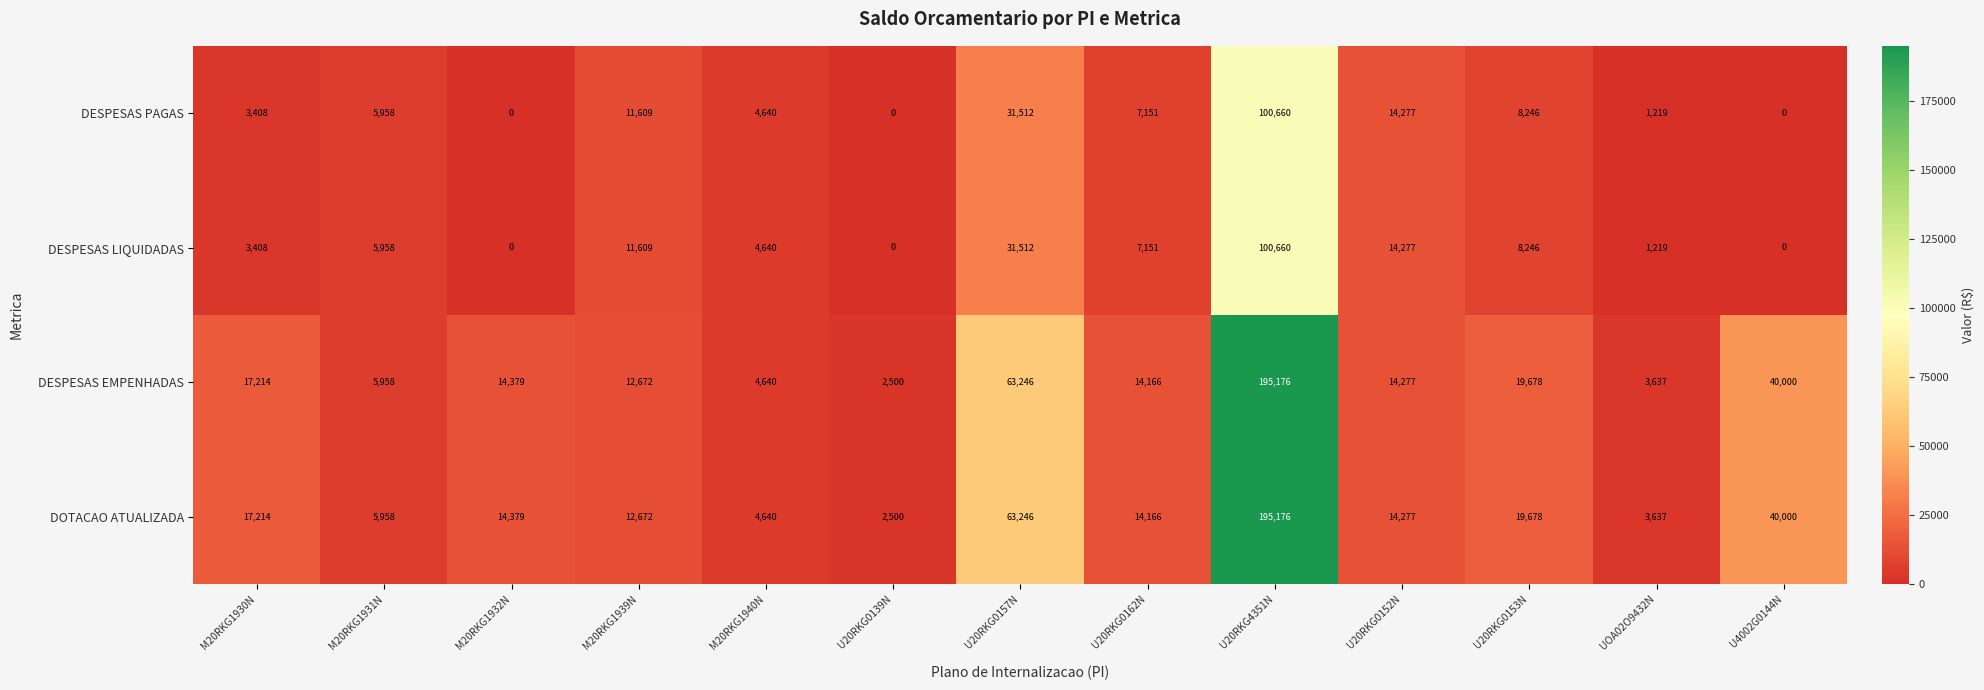

True or false: DOTACAO ATUALIZADA has a value of 36454 at U20RKG0157N.

False